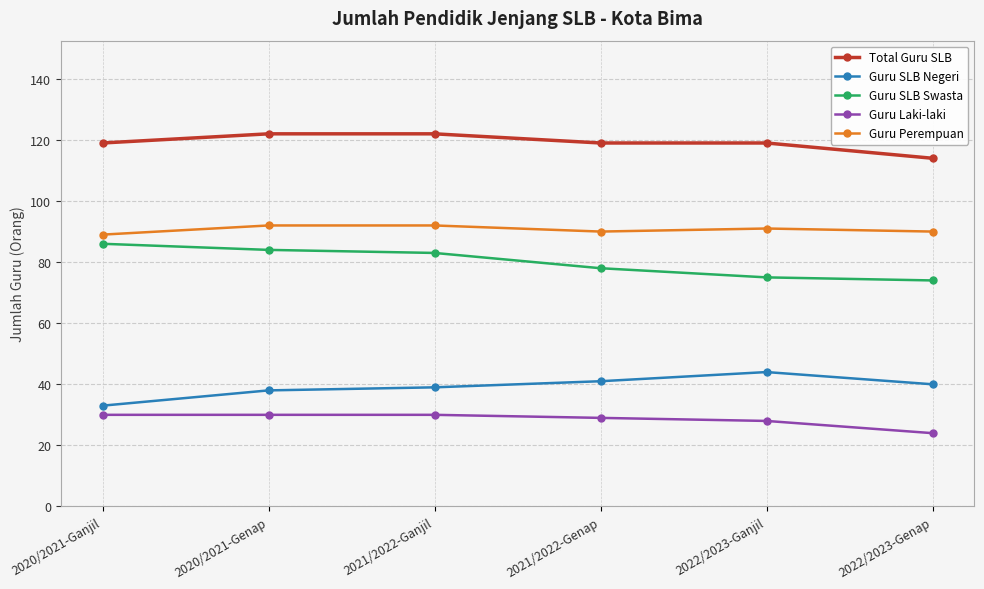

At 2021/2022-Genap, list the series in order from largest to smallest.

Total Guru SLB, Guru Perempuan, Guru SLB Swasta, Guru SLB Negeri, Guru Laki-laki